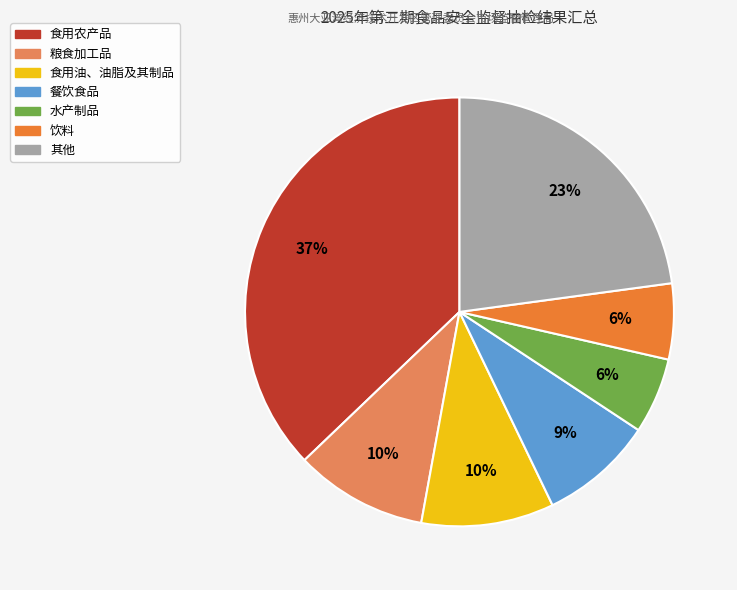

Does any single category account for the majority?

No